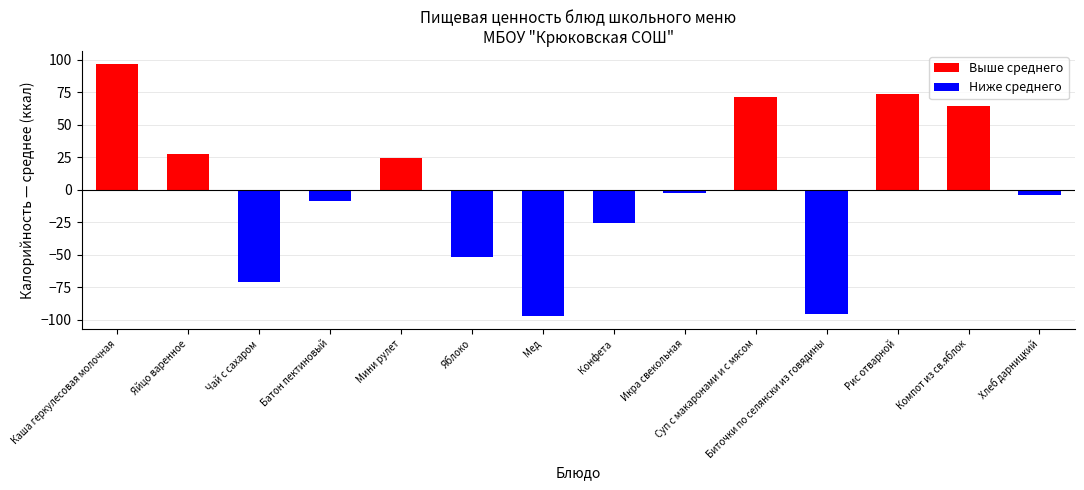

What is the difference between the second highest and minimum values?

170.9